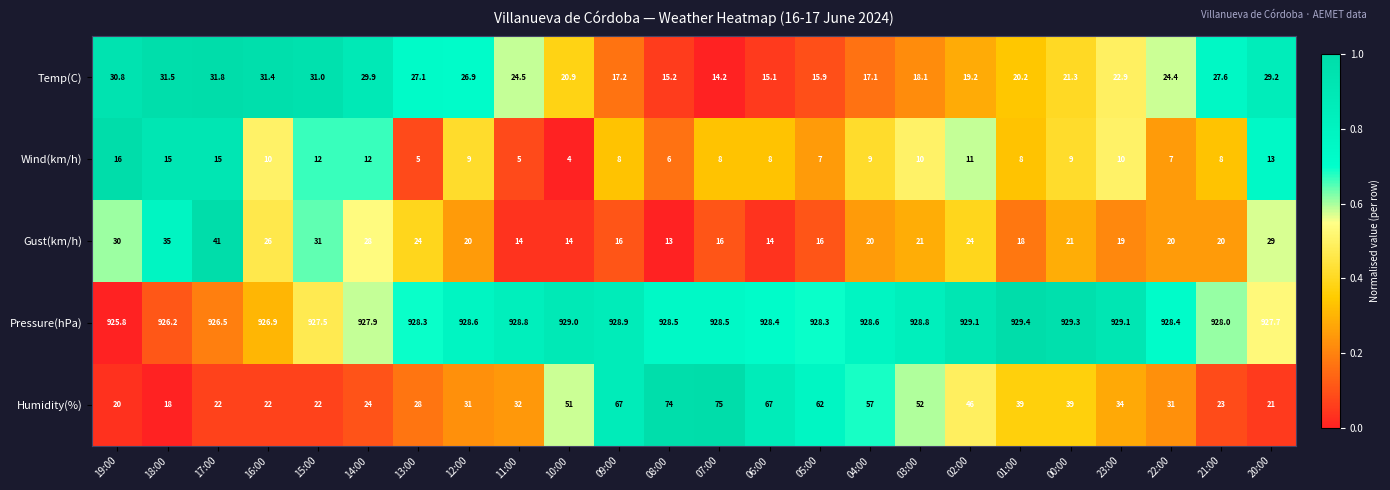

What is the difference between the highest and lowest values at 05:00?

921.3